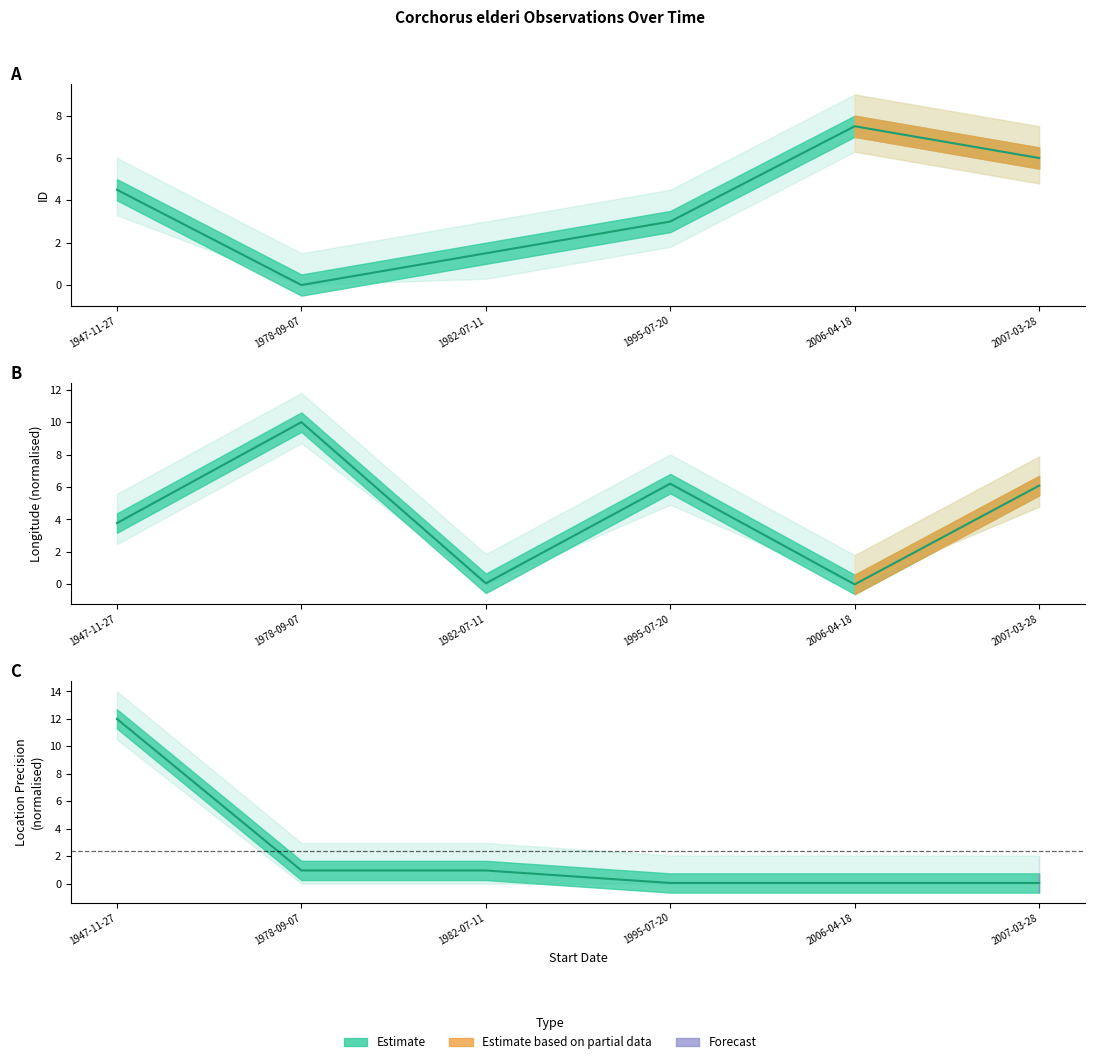

What is the sum of the Longitude values at 2006-04-18 and 1995-07-20?

6.2